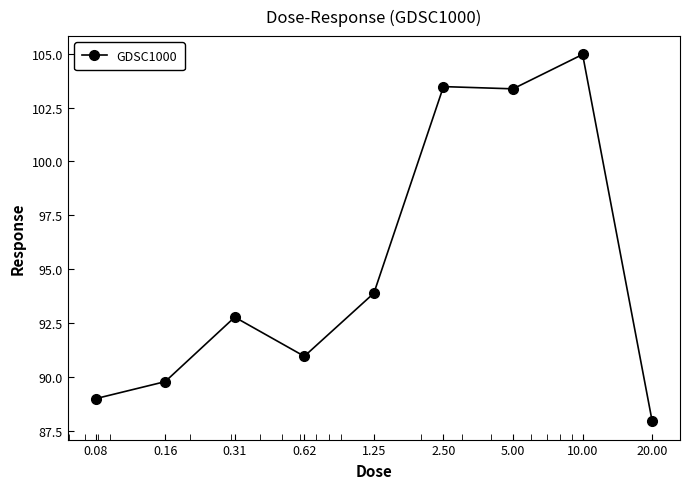

Is this an area chart (filled region under the line)?

No